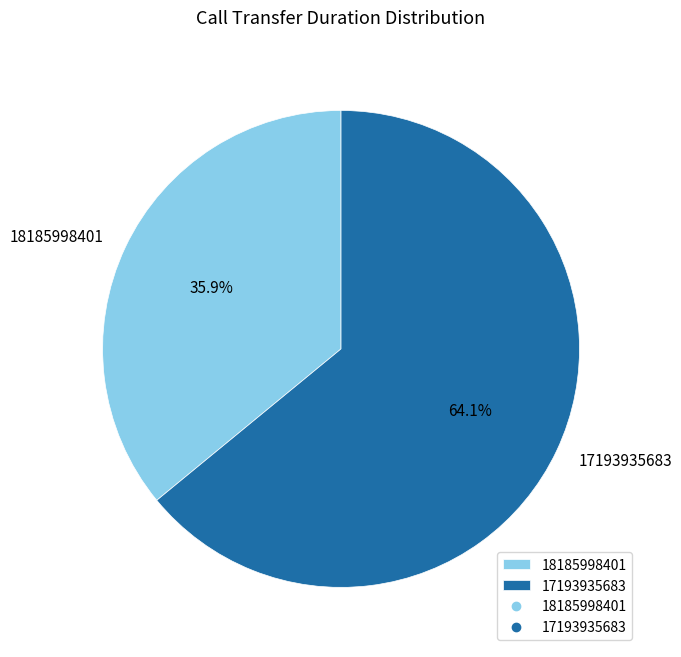

Which slice is the smallest?

18185998401